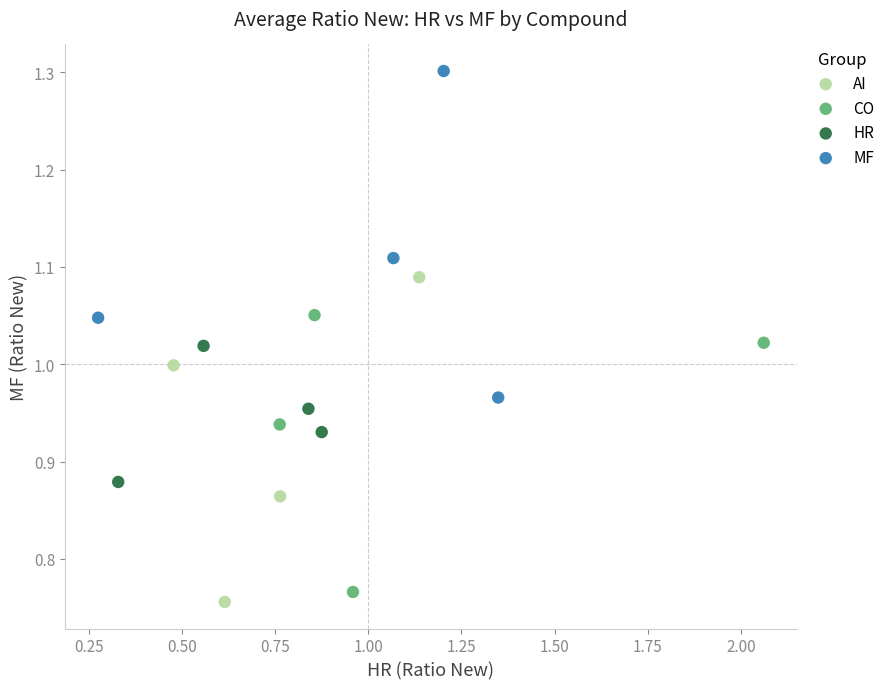

Which series reaches the maximum Y coordinate?

MF